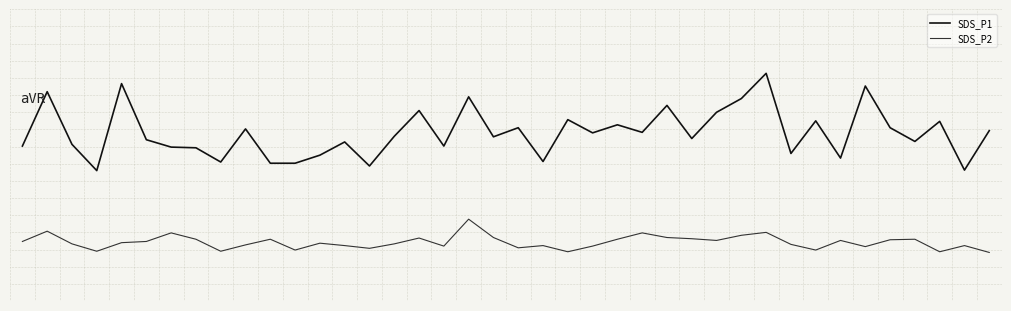

Is this an area chart (filled region under the line)?

No